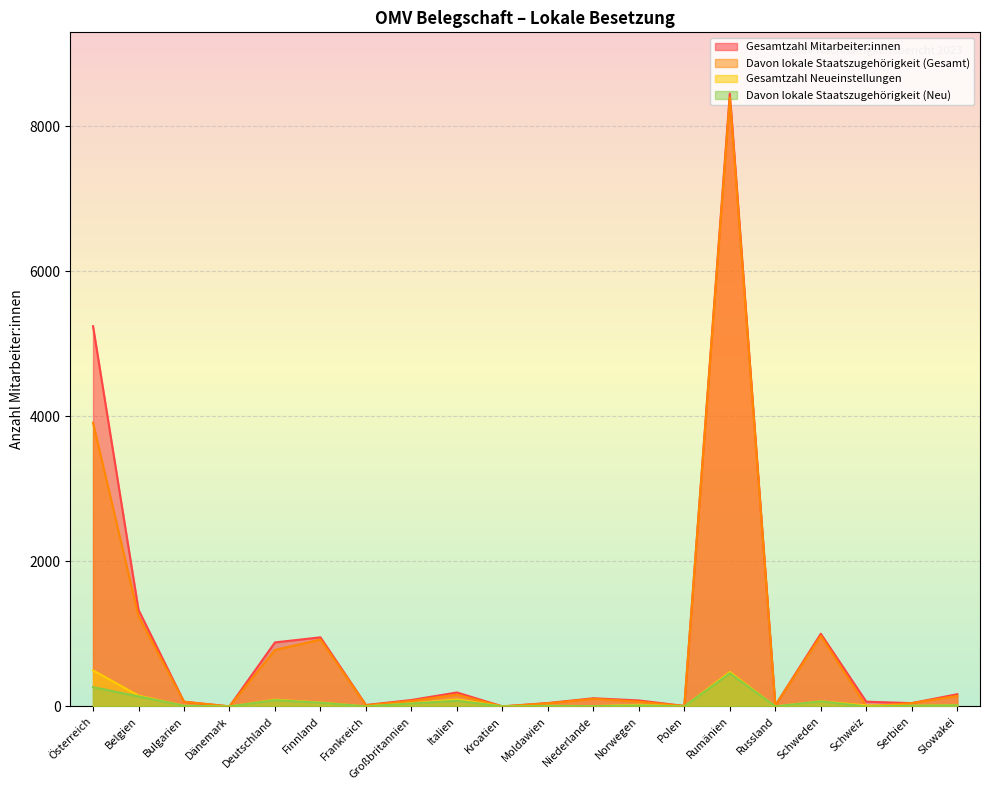

The Gesamtzahl Neueinstellungen series shows 94 at Deutschland. True or false?

True